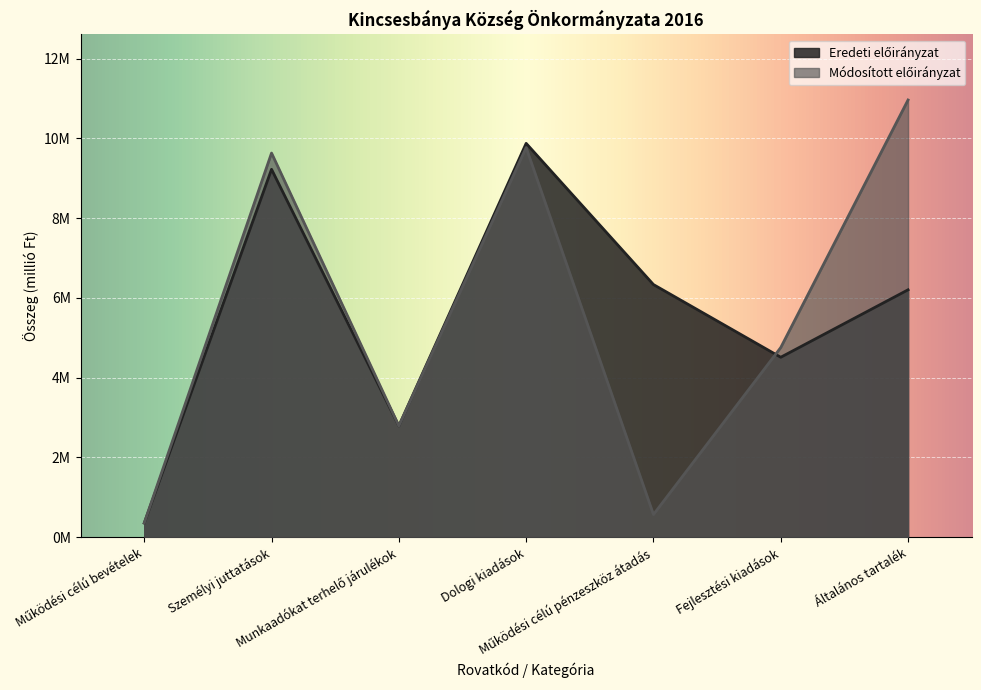

What is the minimum value for Módosított előirányzat?

0.3